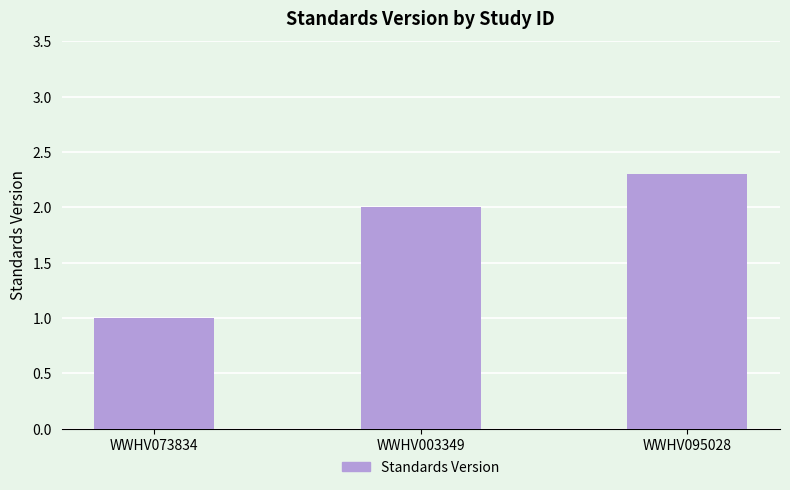

What is the approximate value at WWHV095028?

2.3